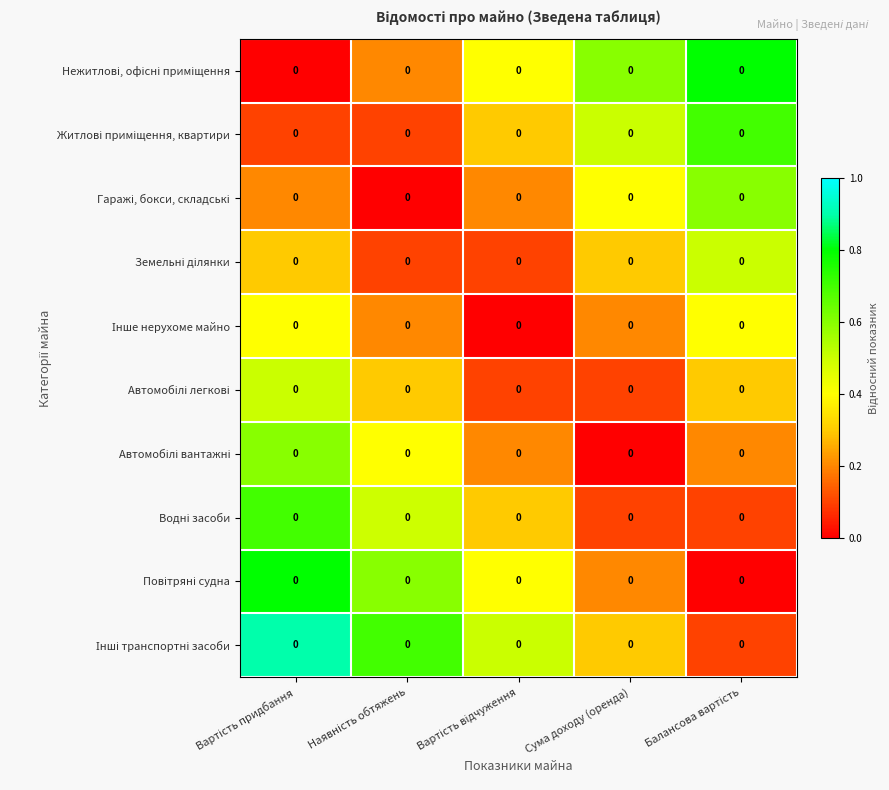

Which series has the largest total across all categories?

Інші транспортні засоби